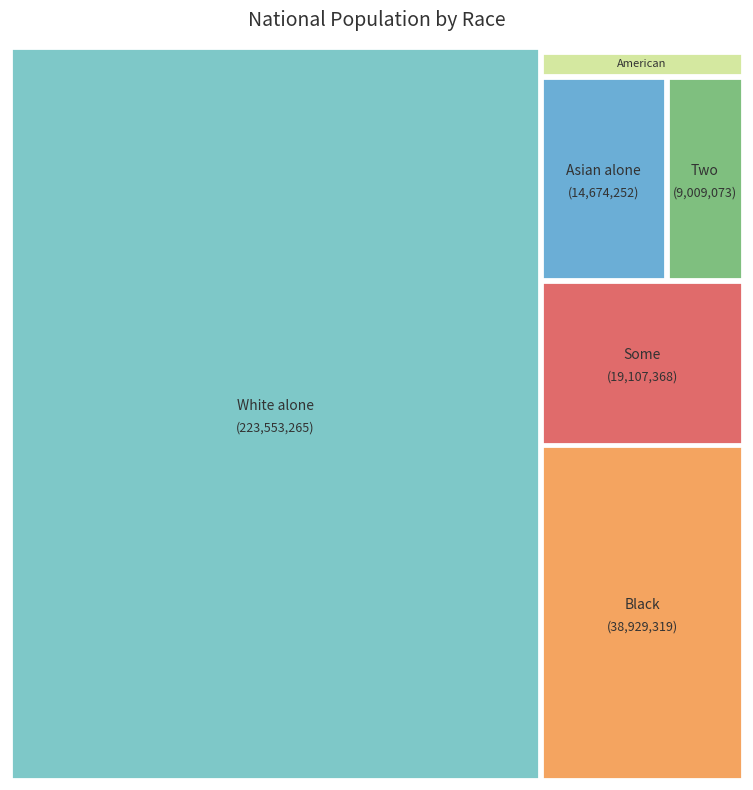

What is the total percentage of Native Hawaiian and Other Pacific Islander and American Indian and Alaska Native?

1.1%